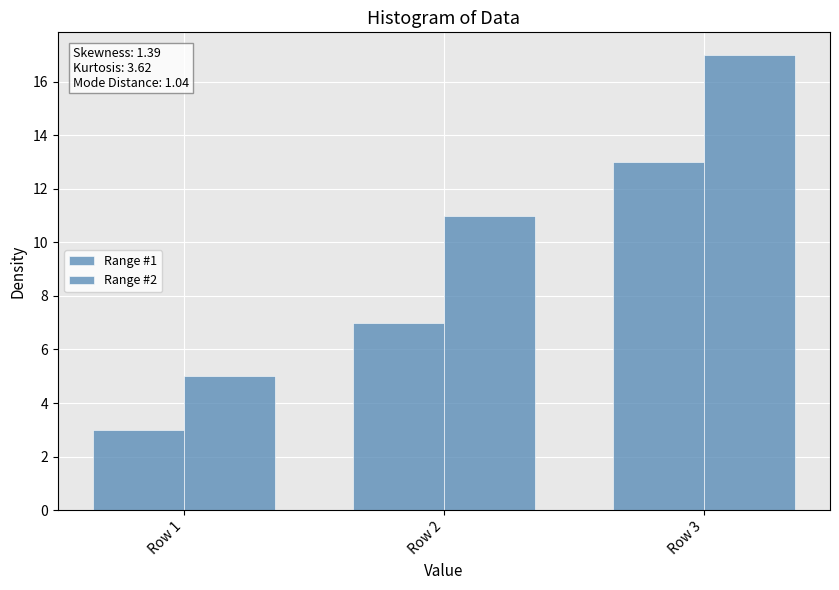

Which has a higher value, Row 3 or Row 2?

Row 3